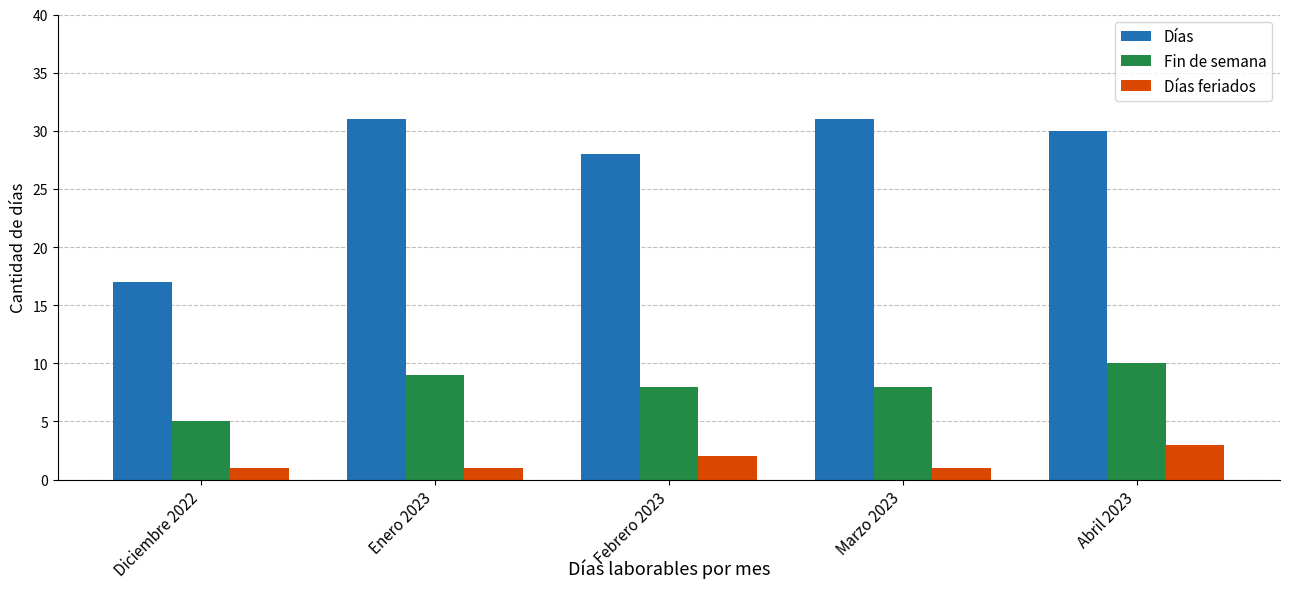

How many bars are there in total?

15